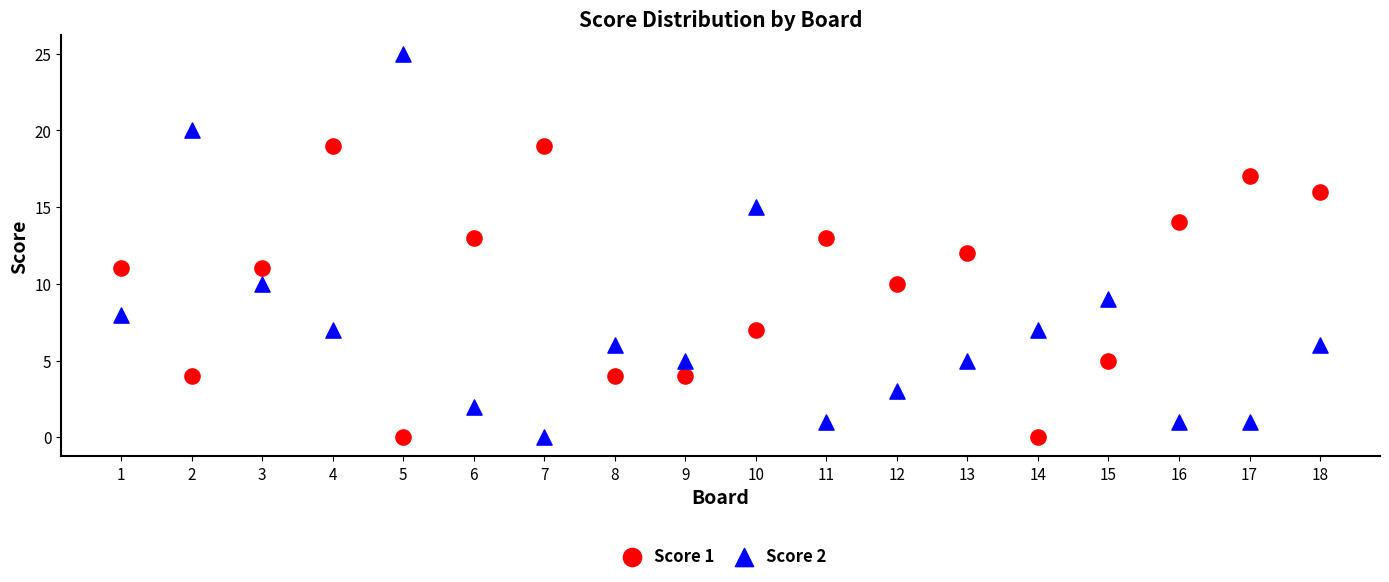

Which series reaches the maximum Y coordinate?

Score 2